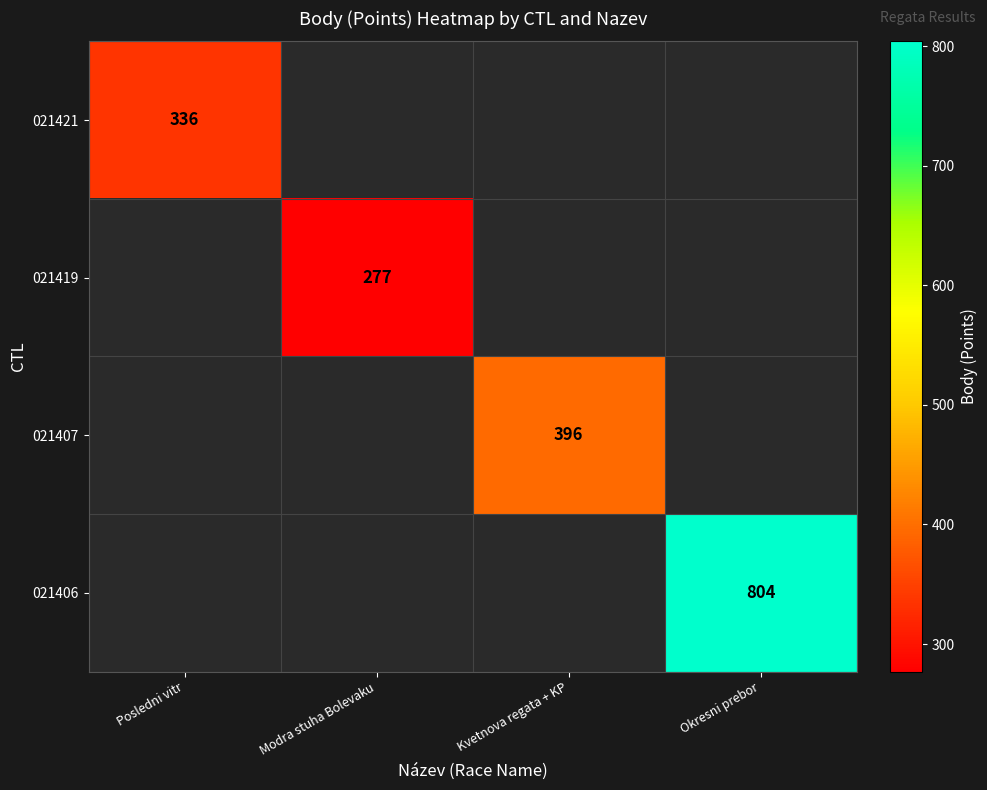

What is the smallest value displayed?

277.0